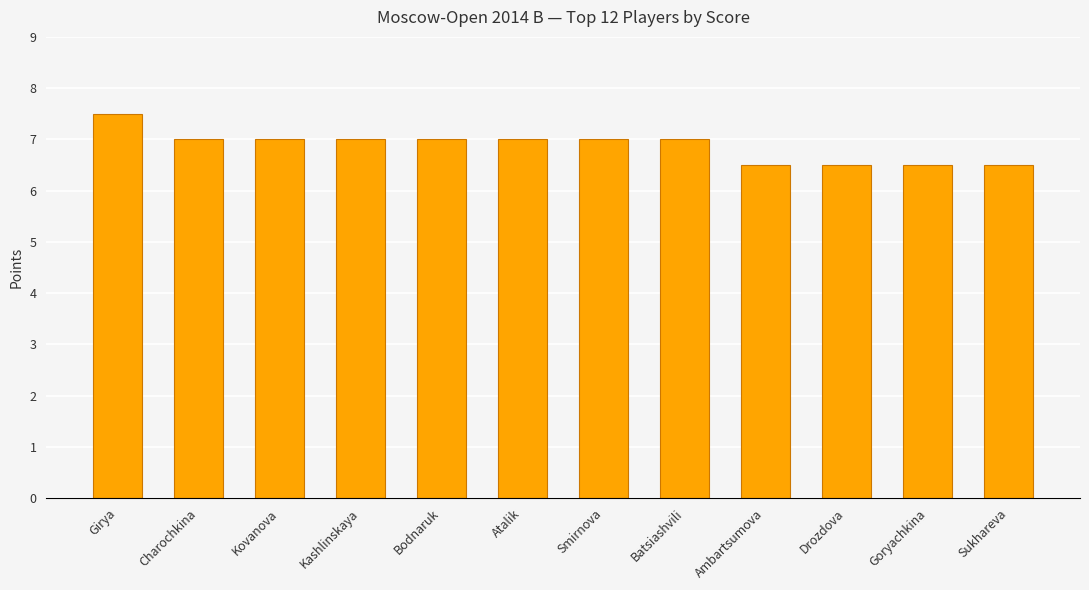

Approximately how many times larger is the value at Sukhareva compared to Kovanova?

0.9